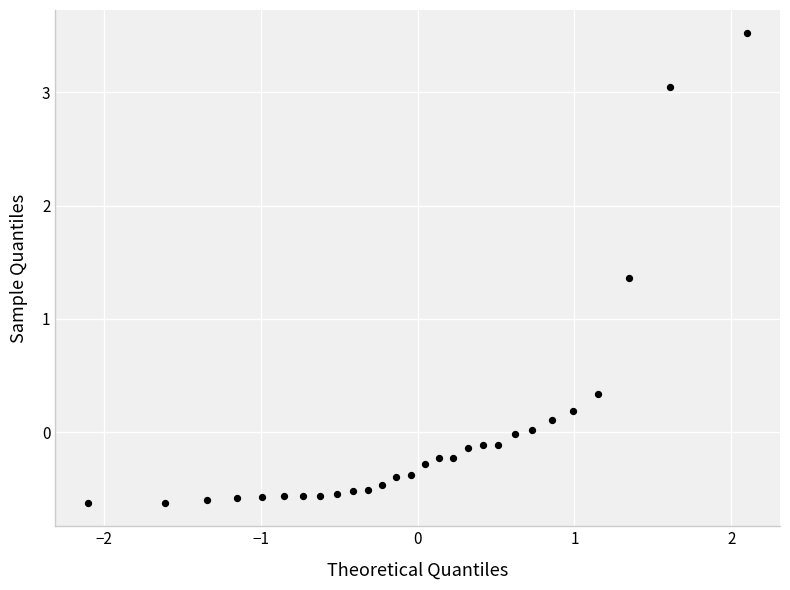

What Y value in the scatter plot is closest to 1?

1.4